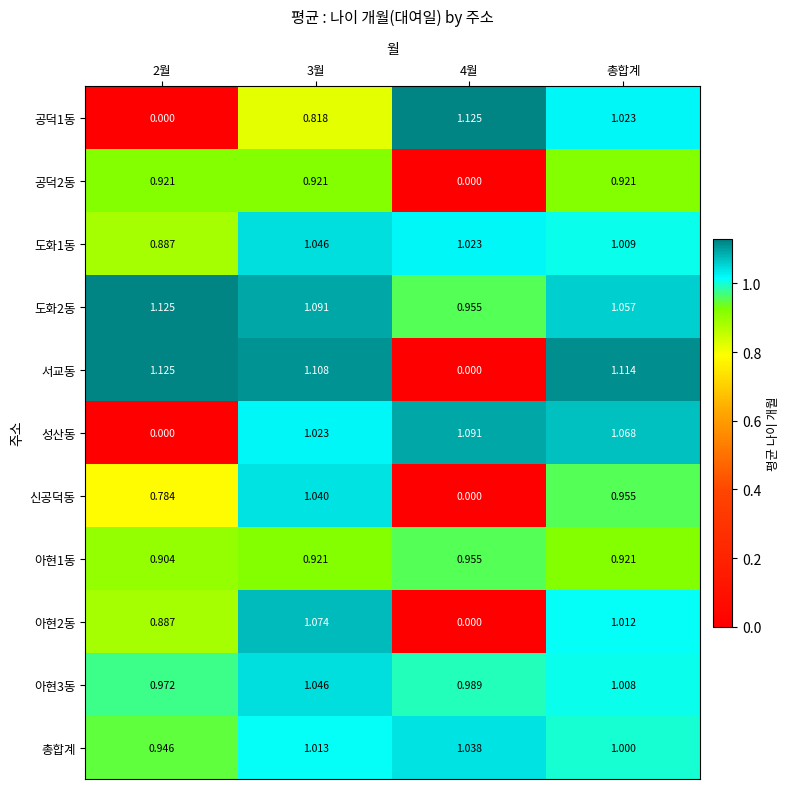

Is the value of 도화2동 at 2월 greater than the value of 신공덕동 at 2월?

Yes